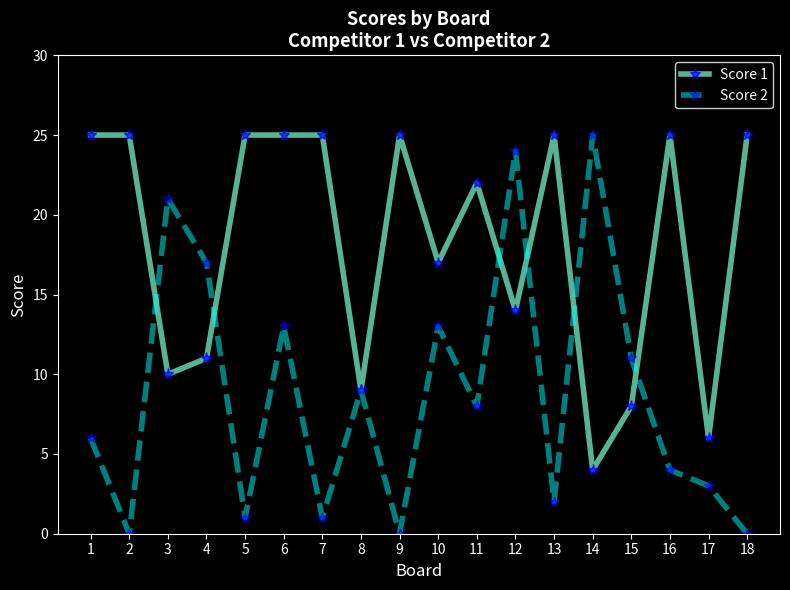

How many distinct data groups are displayed?

2